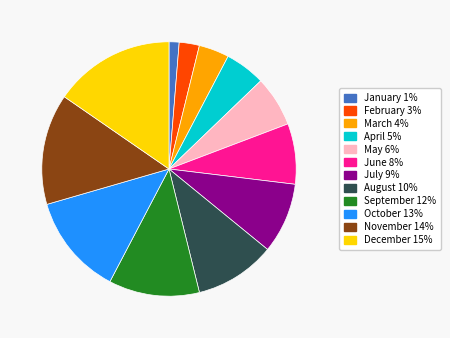

How many segments does this pie chart have?

12